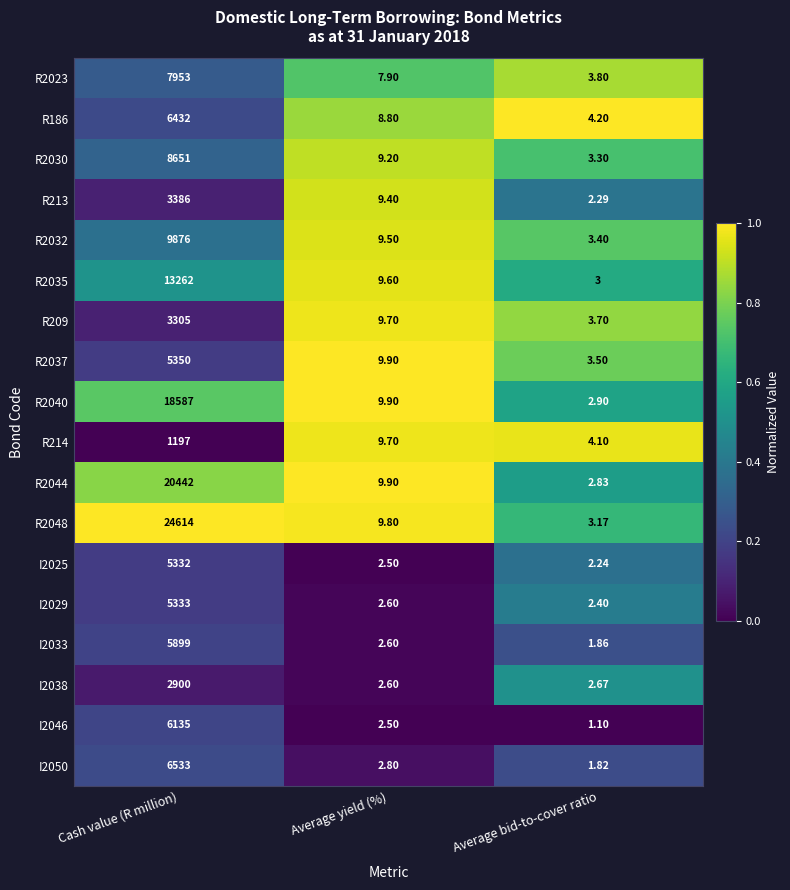

Where does the R2037 series first go above 9?

Cash value (R million)